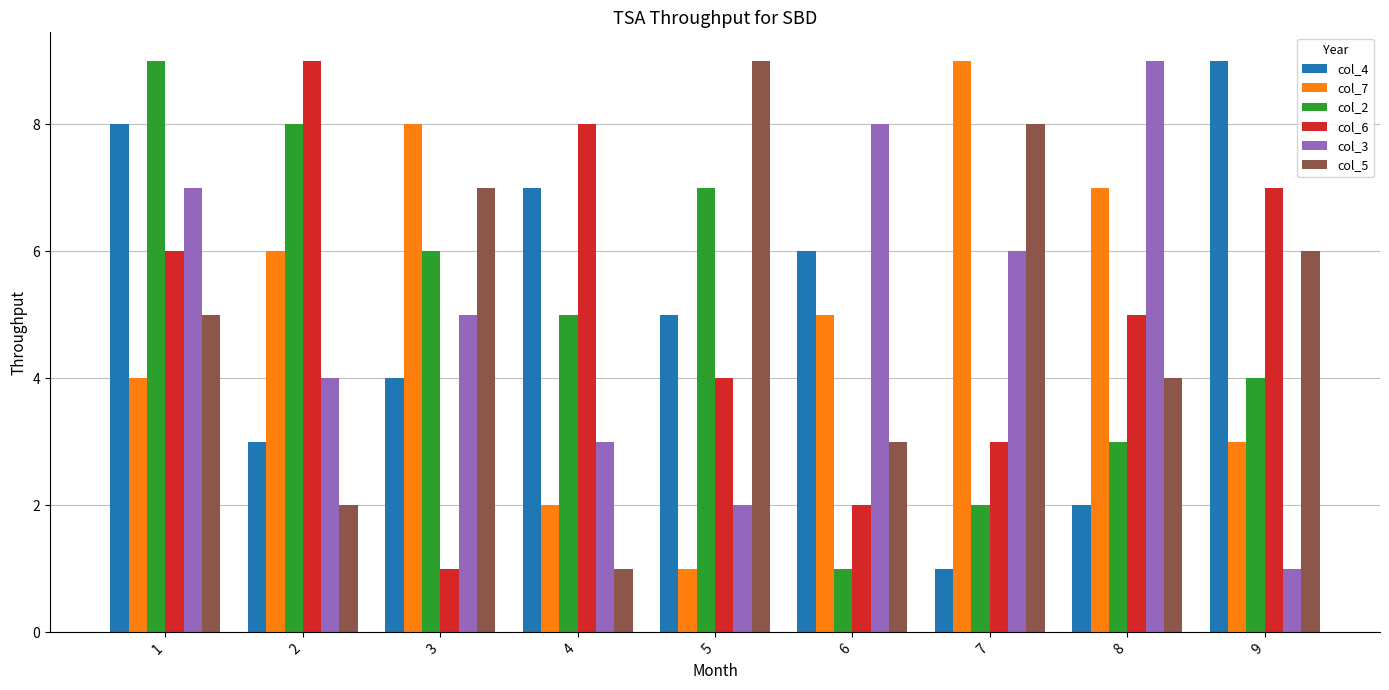

The col_6 series shows 4 at 5. True or false?

True